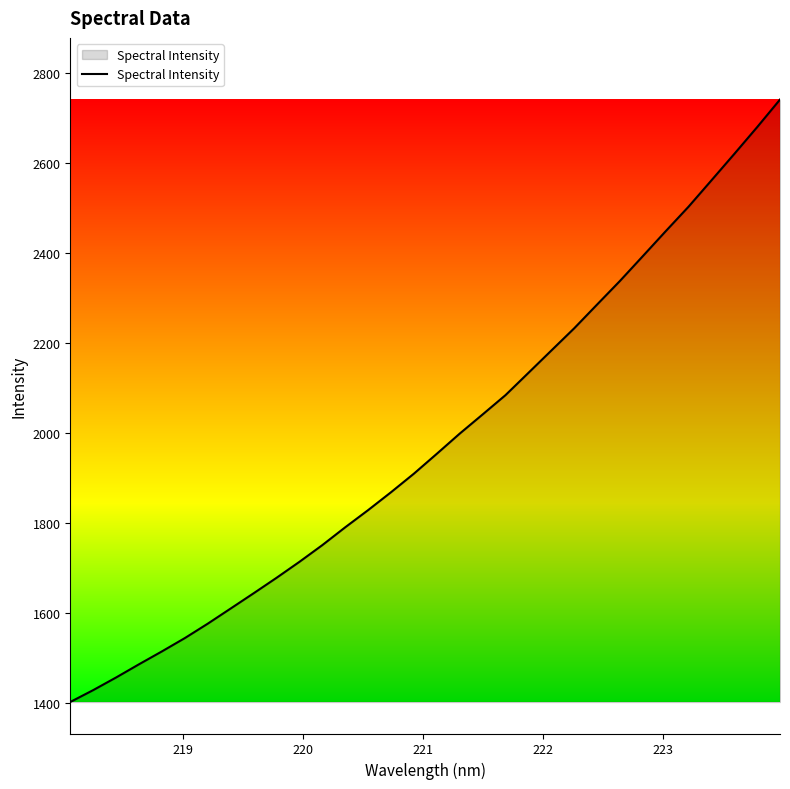

What is the maximum value shown in the chart?

2741.4